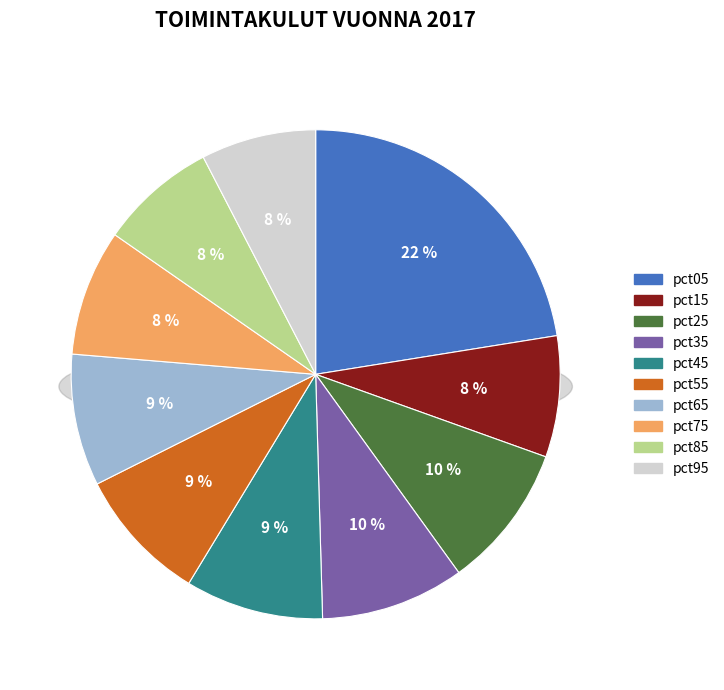

Does pct55 account for over 50% of the chart?

No